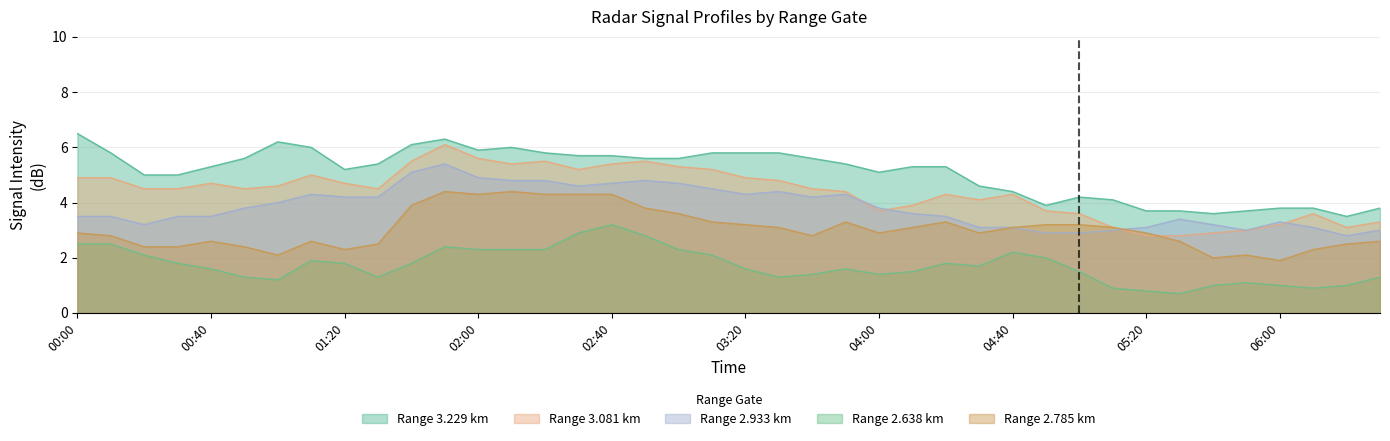

What is the difference between the maximum and minimum values in the 2.933 series?

2.6